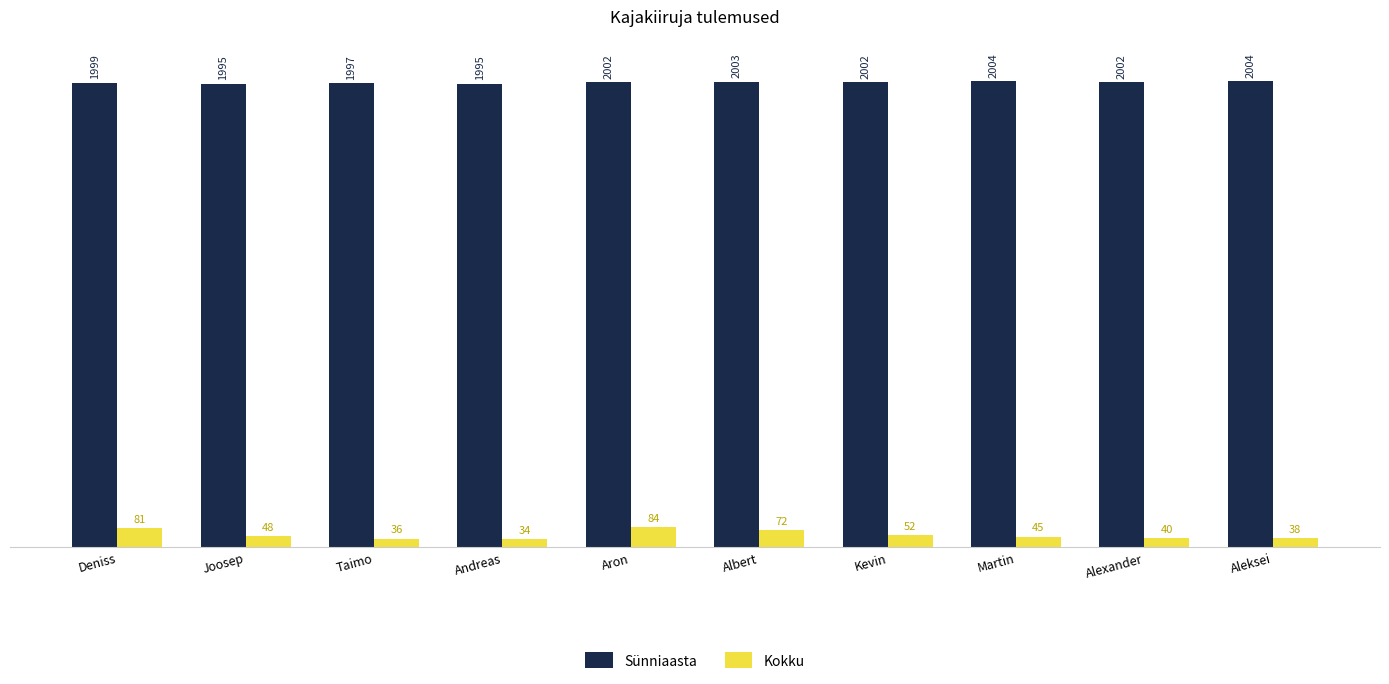

List the series in order of their overall mean, highest first.

Sünniaasta, Kokku